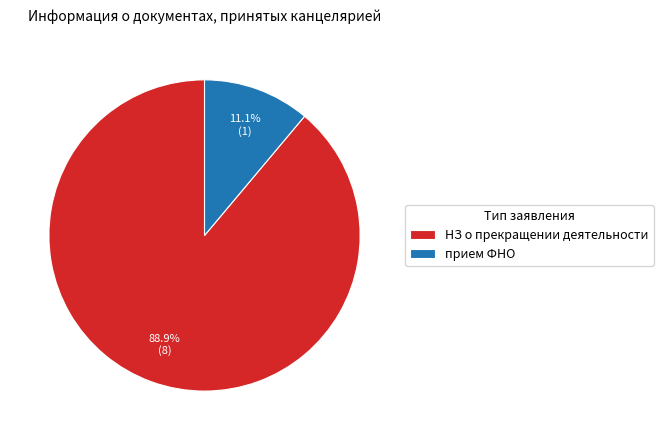

Do НЗ о прекращении деятельности and прием ФНО together represent more than half of the pie?

Yes